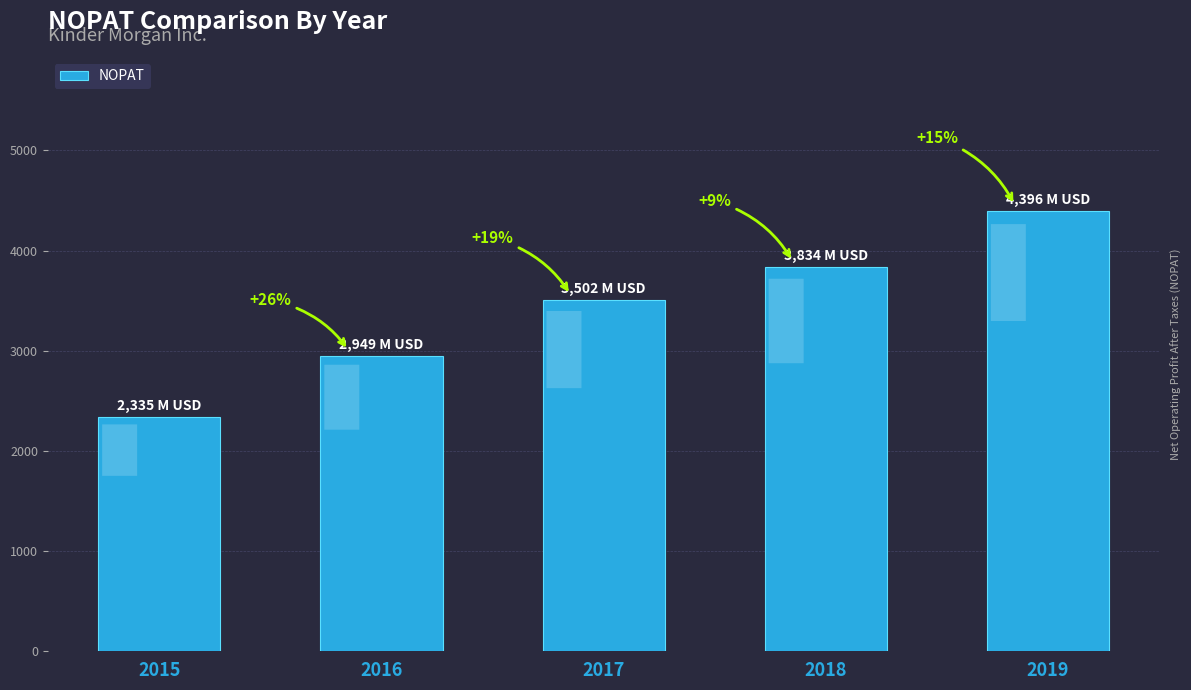

What is the ratio of the value at 2019 to the value at 2015?

1.9